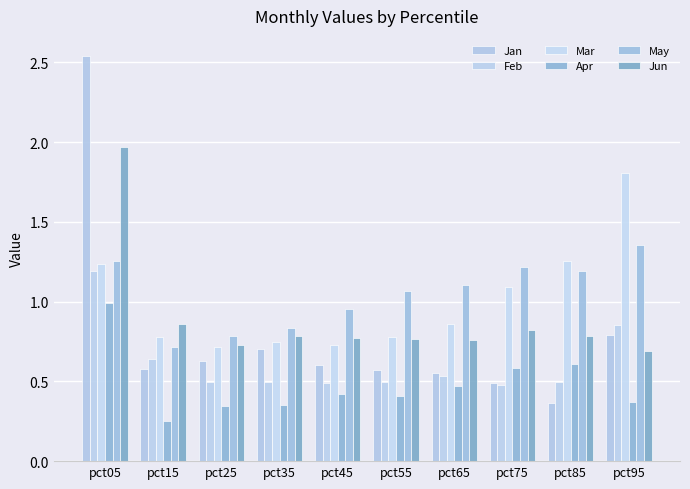

Which has a higher value, pct45 or pct25?

pct25